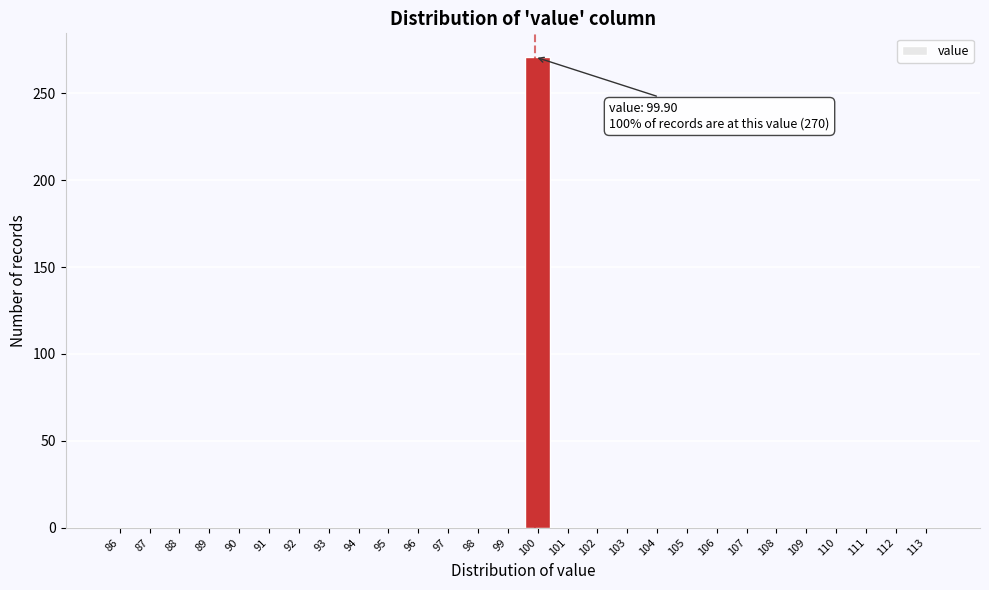

Over which range of the x-axis is the bar tallest?

99.5 to 100.5